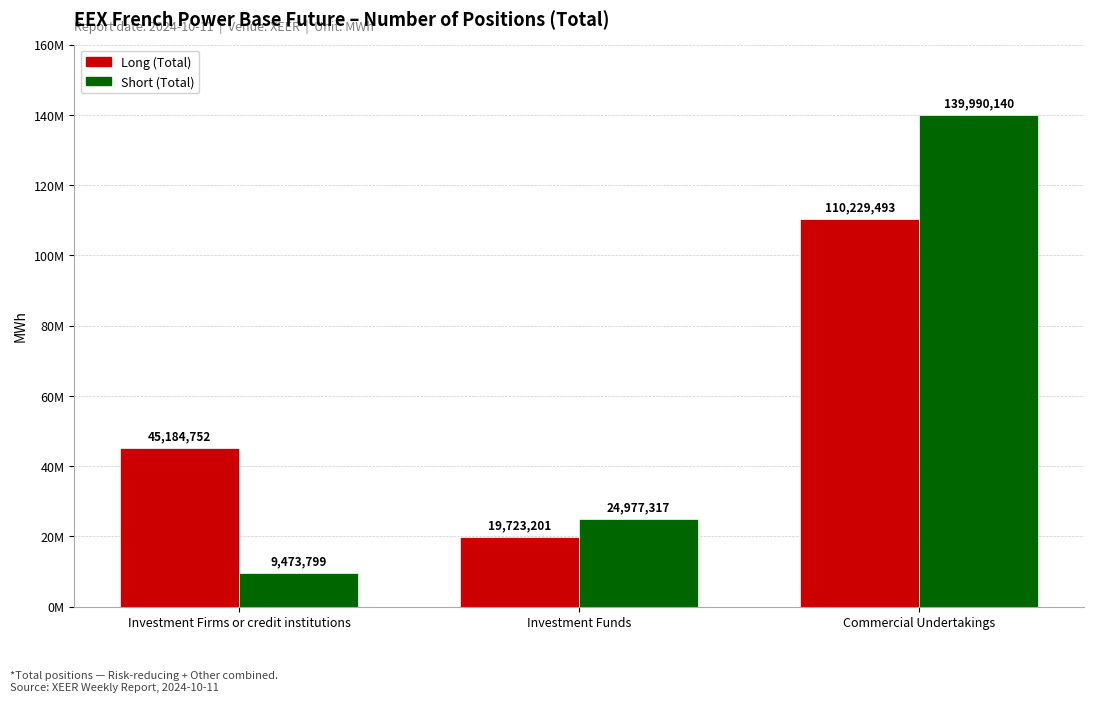

Which category has the highest value across all series?

Commercial Undertakings